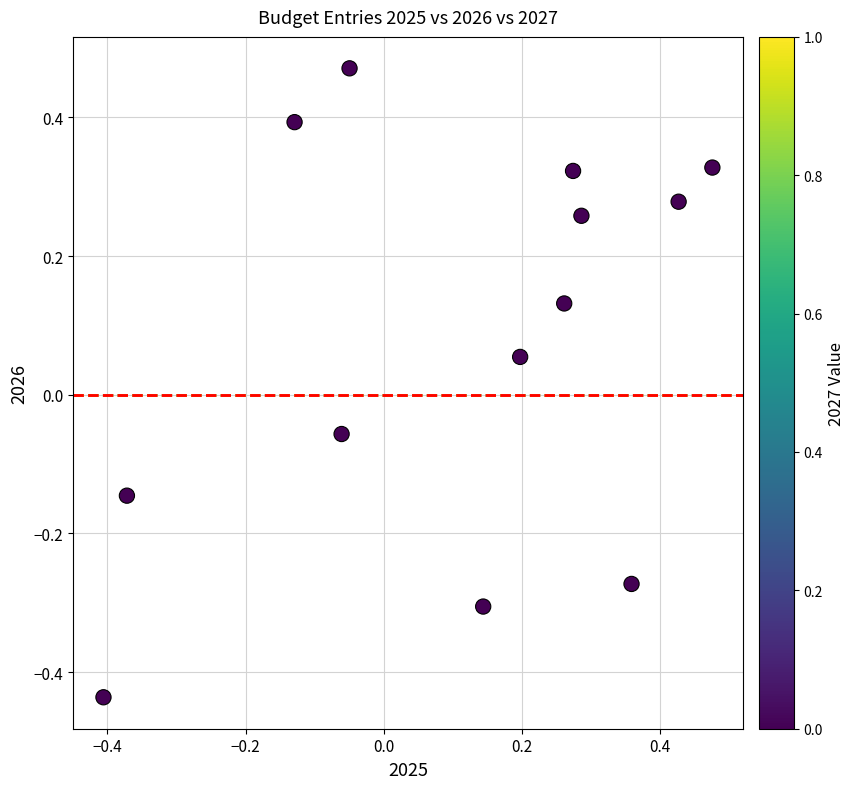

What is the range of Y values (max minus min)?

0.9